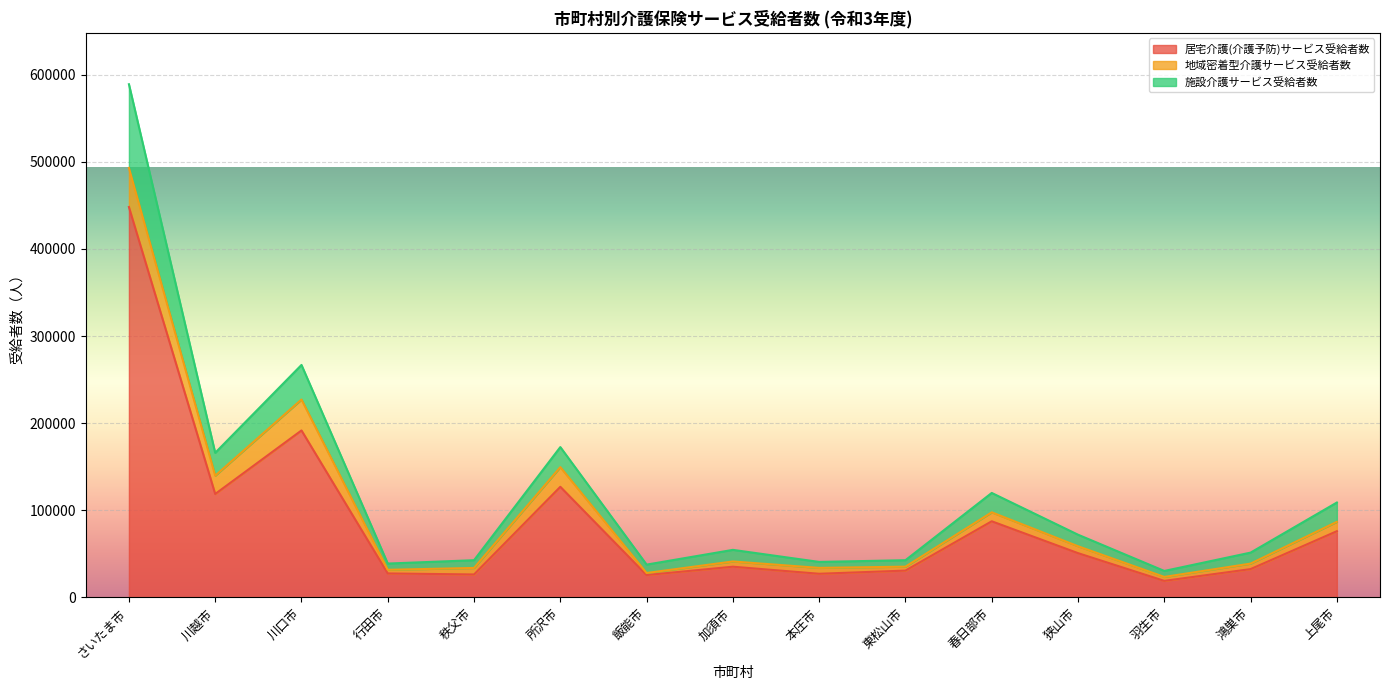

What is the highest value of the 居宅介護(介護予防)サービス受給者数 series?

448088